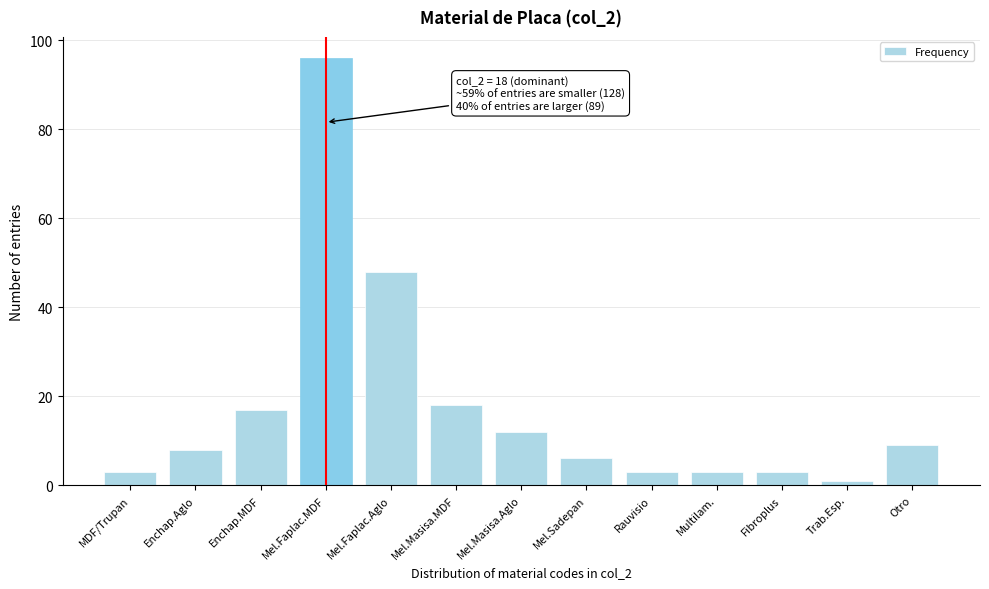

Reading left to right, extract all data points from this chart.

MDF/Trupan=3	Enchap.Aglo=8	Enchap.MDF=17	Mel.Faplac.MDF=96	Mel.Faplac.Aglo=48	Mel.Masisa.MDF=18	Mel.Masisa.Aglo=12	Mel.Sadepan=6	Rauvisio=3	Multilam.=3	Fibroplus=3	Trab.Esp.=1	Otro=9